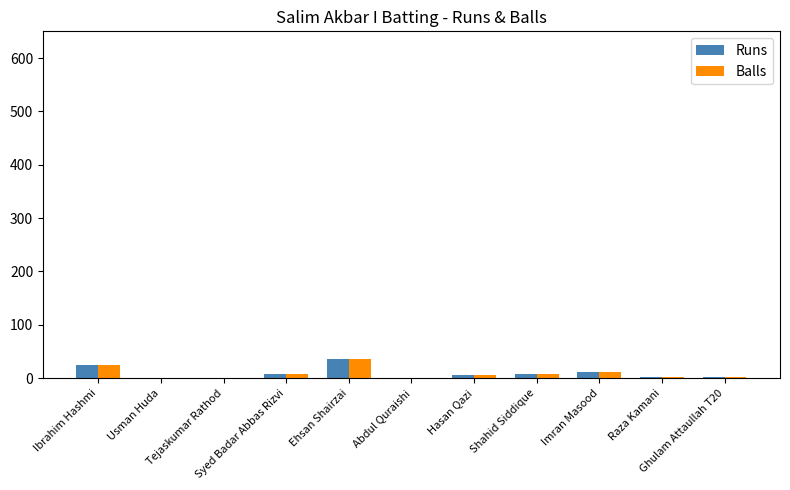

What is the difference between the Runs values at Tejaskumar Rathod and Hasan Qazi?

6